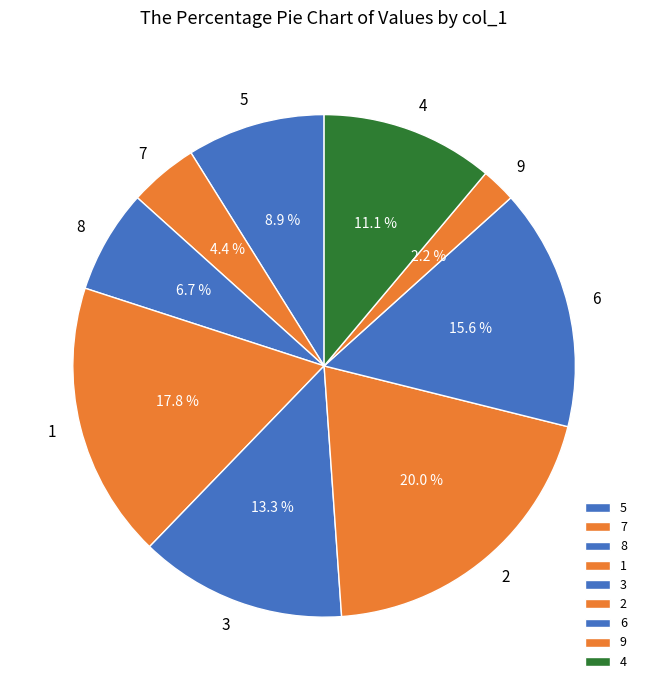

Count the number of slices in the pie.

9